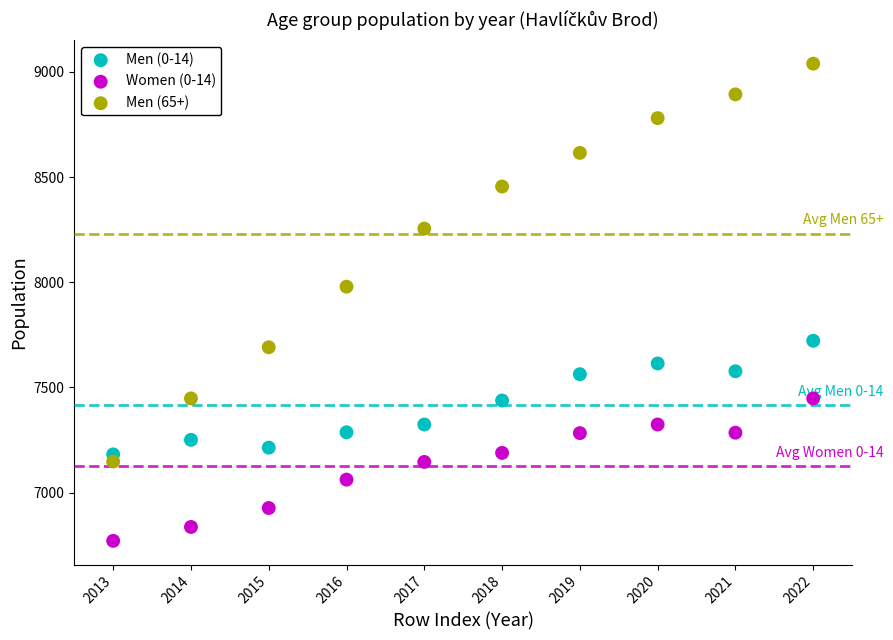

Across all data points, what is the range of Y values (max minus min)?

2268